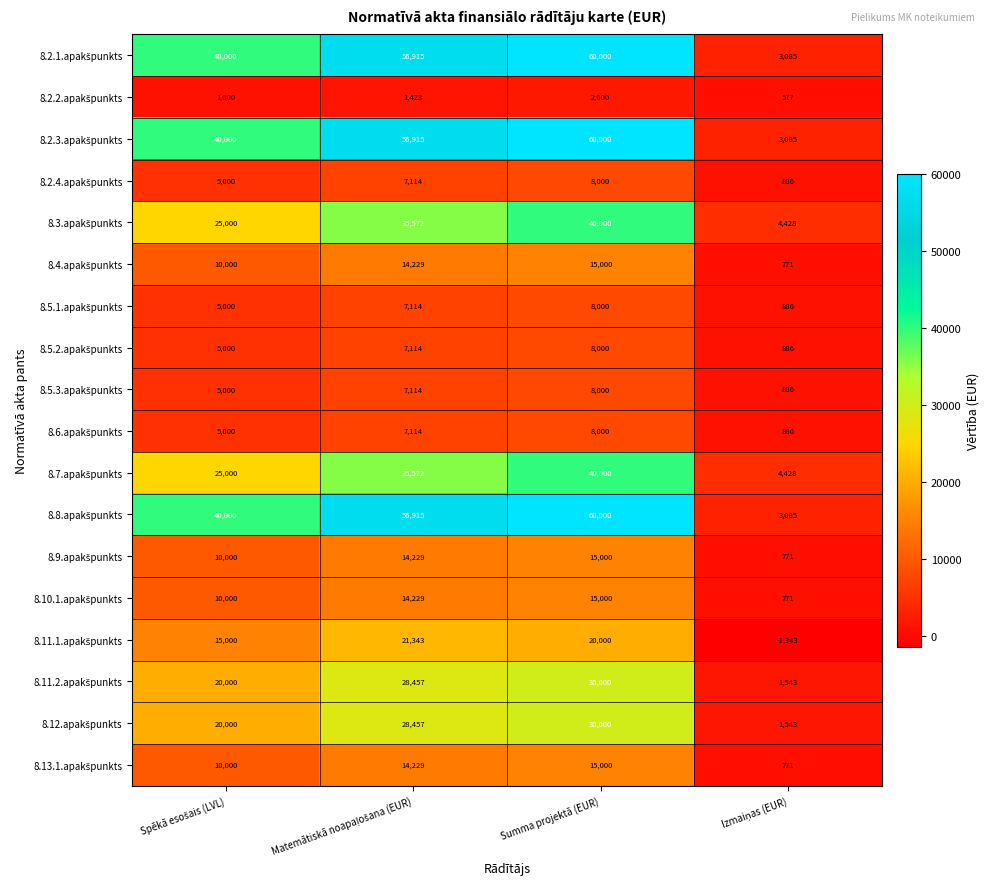

At which category is the sum across all series the highest?

Summa projektā (EUR)